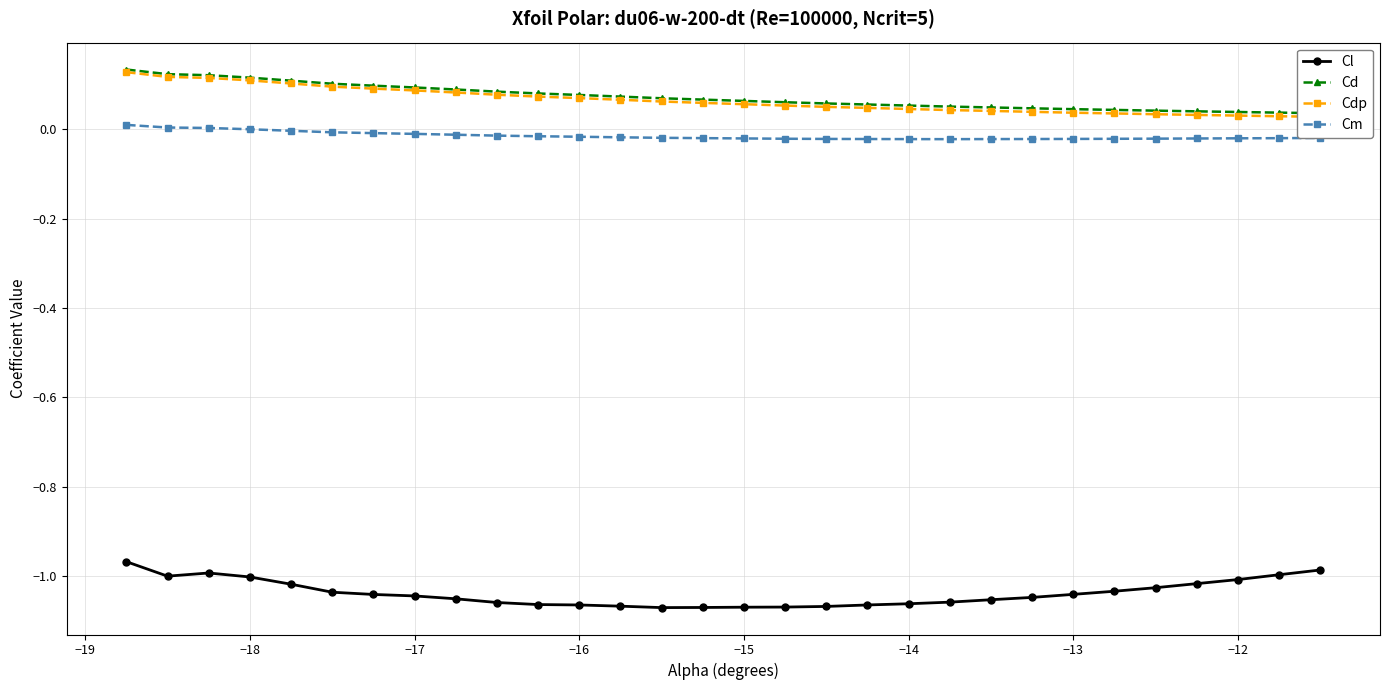

What is the greatest value displayed?

0.1